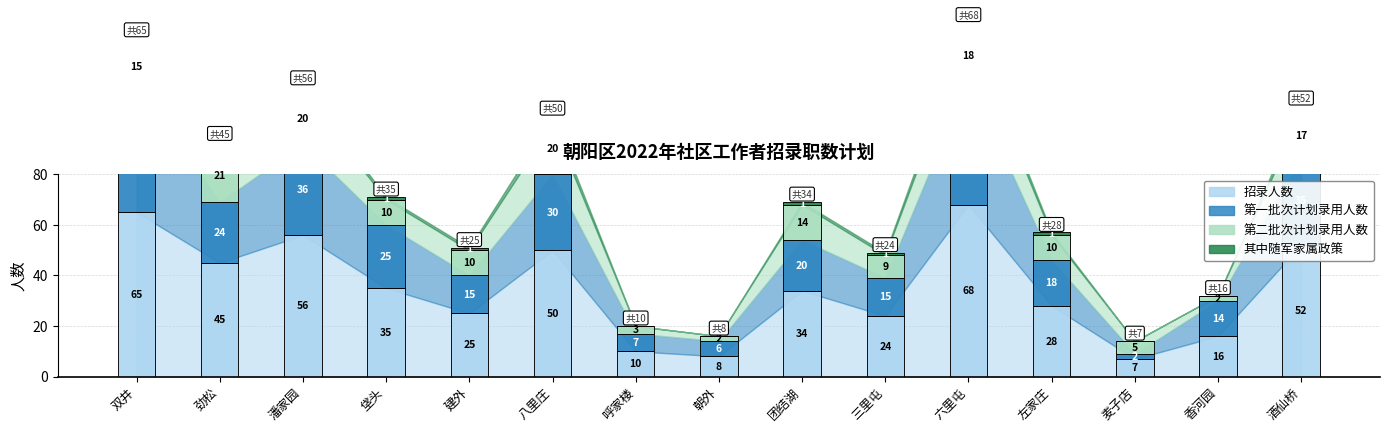

Reading left to right, extract all data points from this chart.

招录人数: 65	45	56	35	25	50	10	8	34	24	68	28	7	16	52
第一批次计划录用人数: 50	24	36	25	15	30	7	6	20	15	50	18	2	14	35
第二批次计划录用人数: 15	21	20	10	10	20	3	2	14	9	18	10	5	2	17
其中随军家属政策: 4	3	3	1	1	3	0	0	1	1	4	1	0	0	3